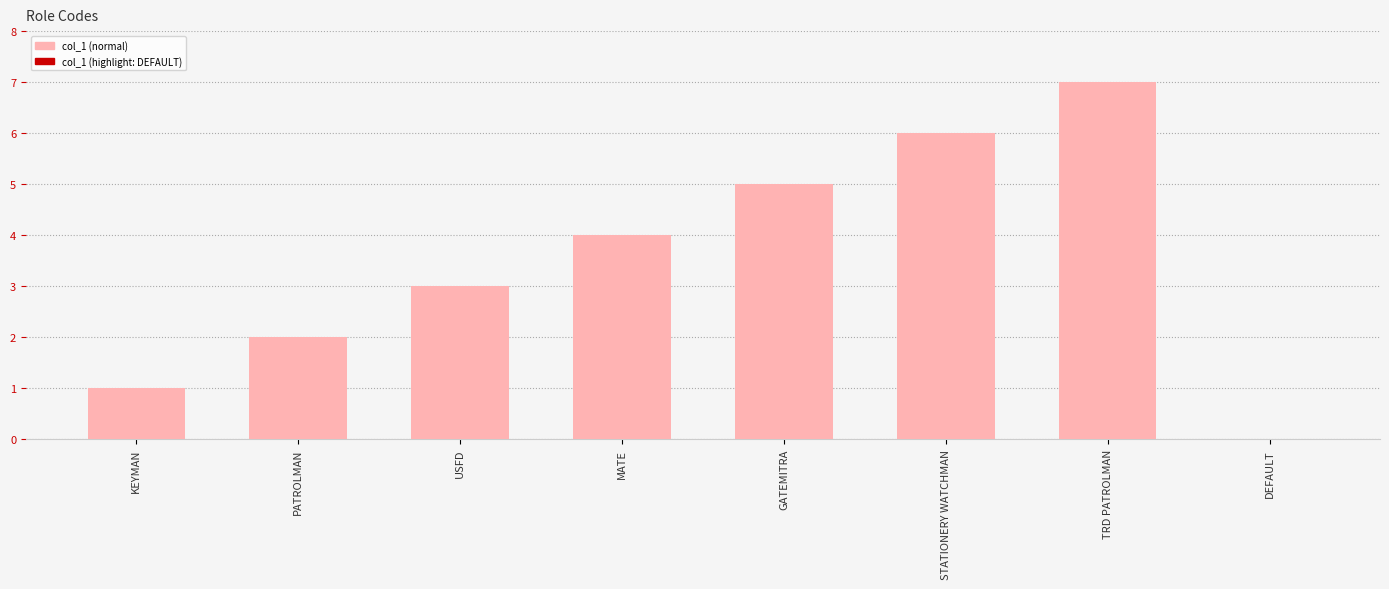

Where is the data nearest to the value 3?

USFD